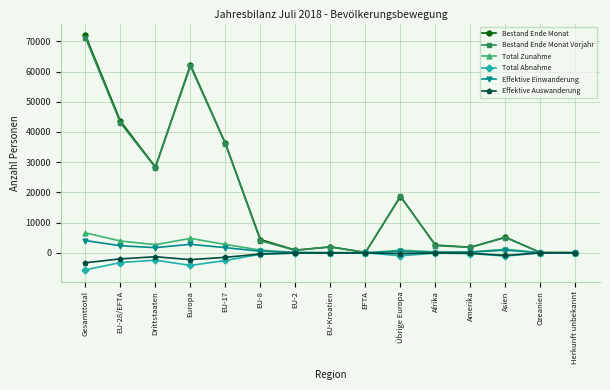

In Effektive Einwanderung, how many points are higher than both neighbors (excluding endpoints)?

3